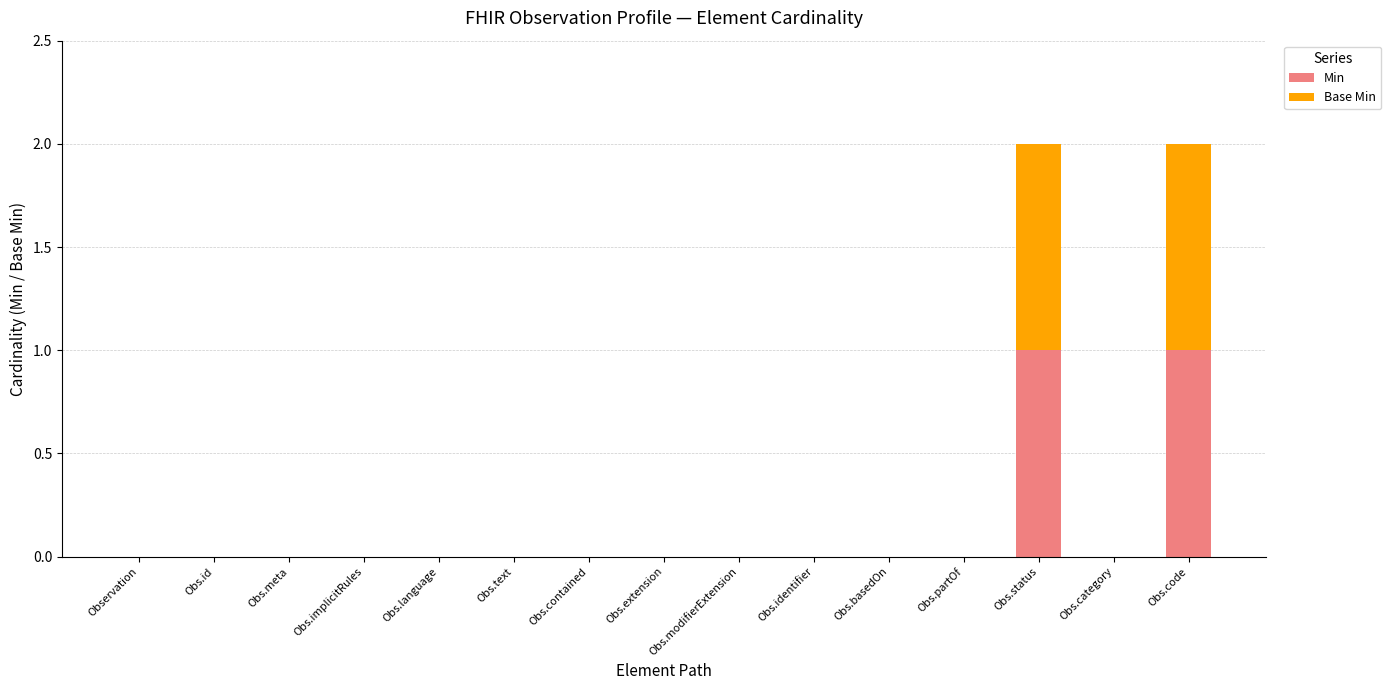

Is it true that Min equals 0 at Obs.contained?

True